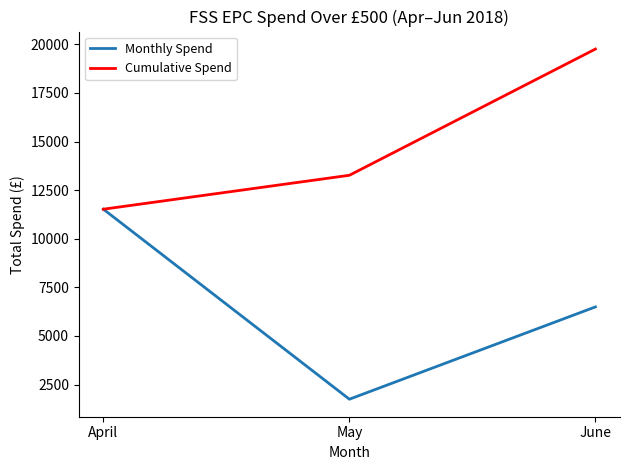

Where does the Monthly Spend series first go above 6493?

April